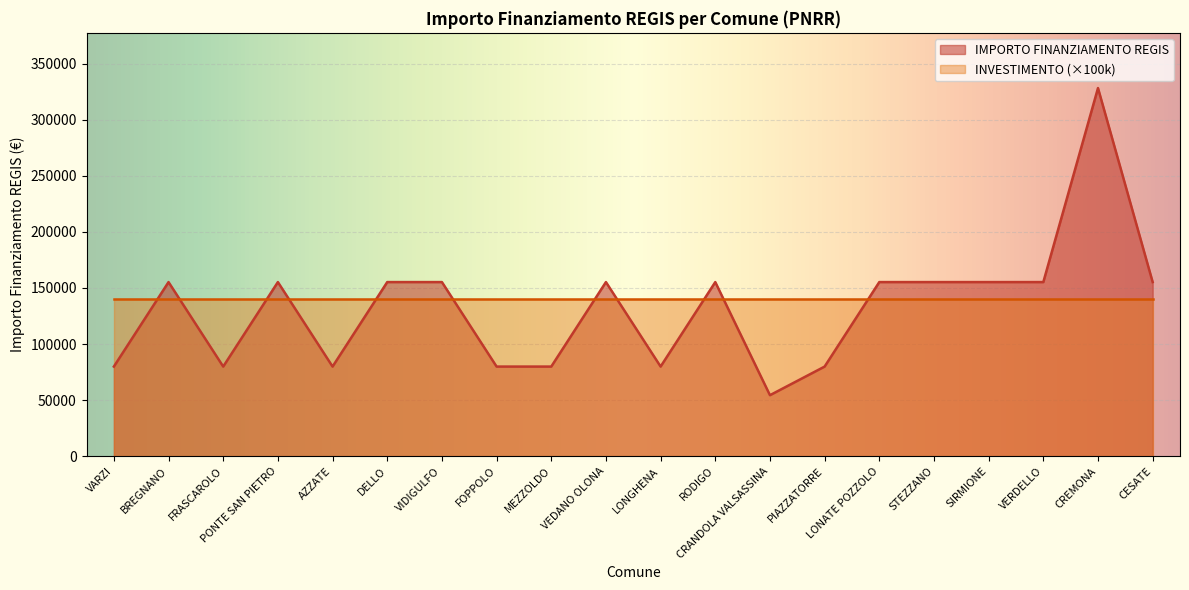

What is the label of the 10th point from the right?

LONGHENA